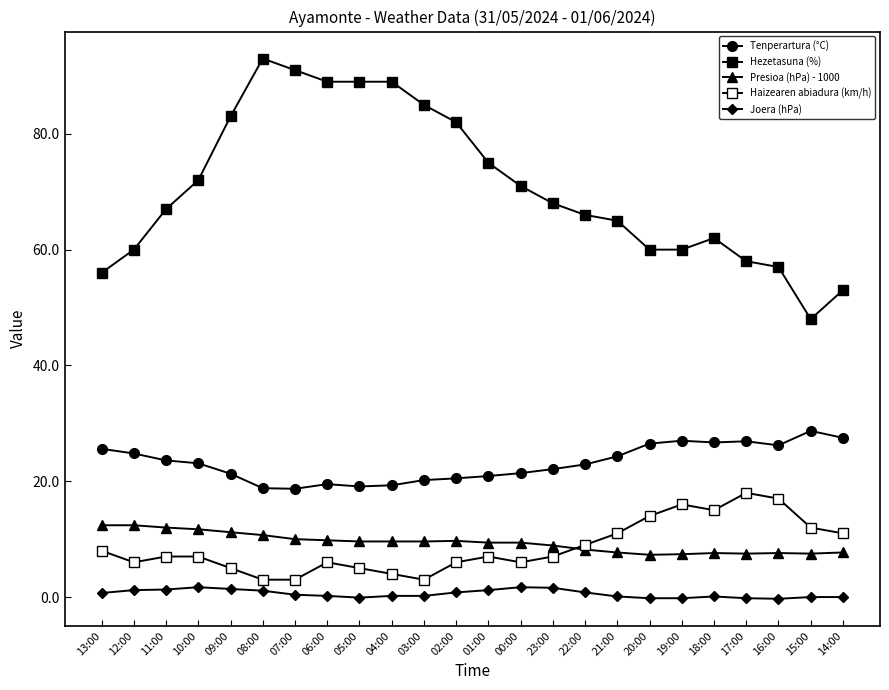

How many data points in Hezetasuna (%) are less than 68?

12